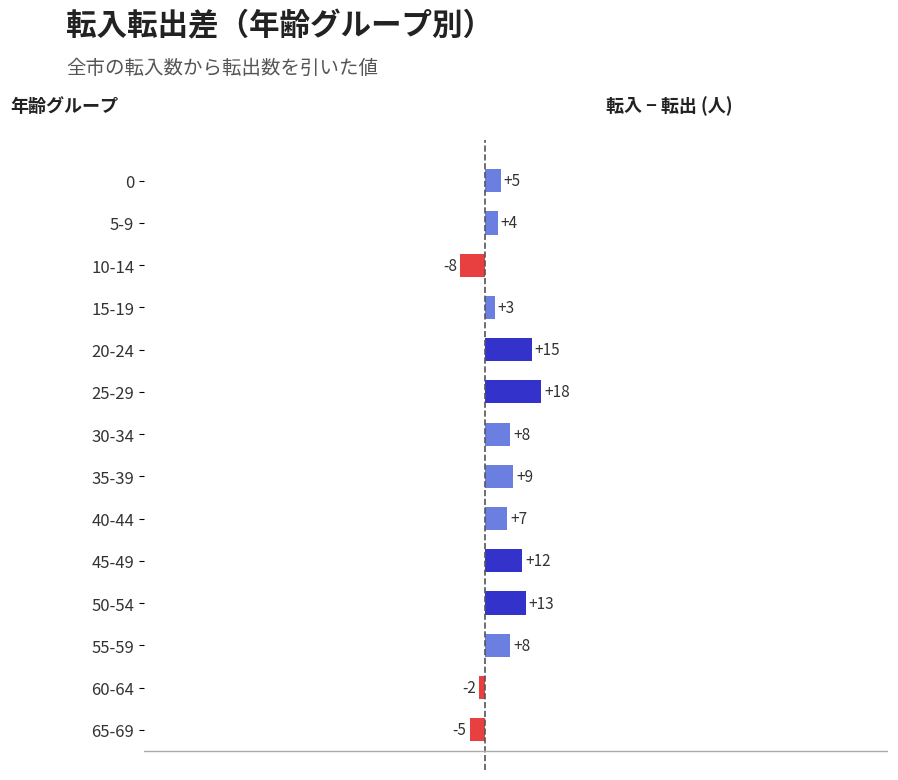

What is the sum of the values at 20-24 and 55-59?

23